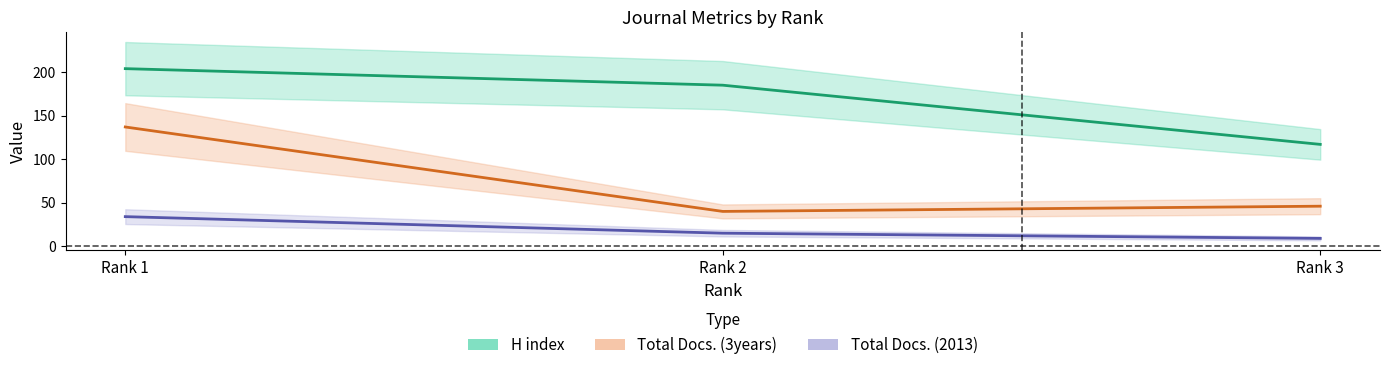

At which category is the sum across all series the highest?

Rank 1